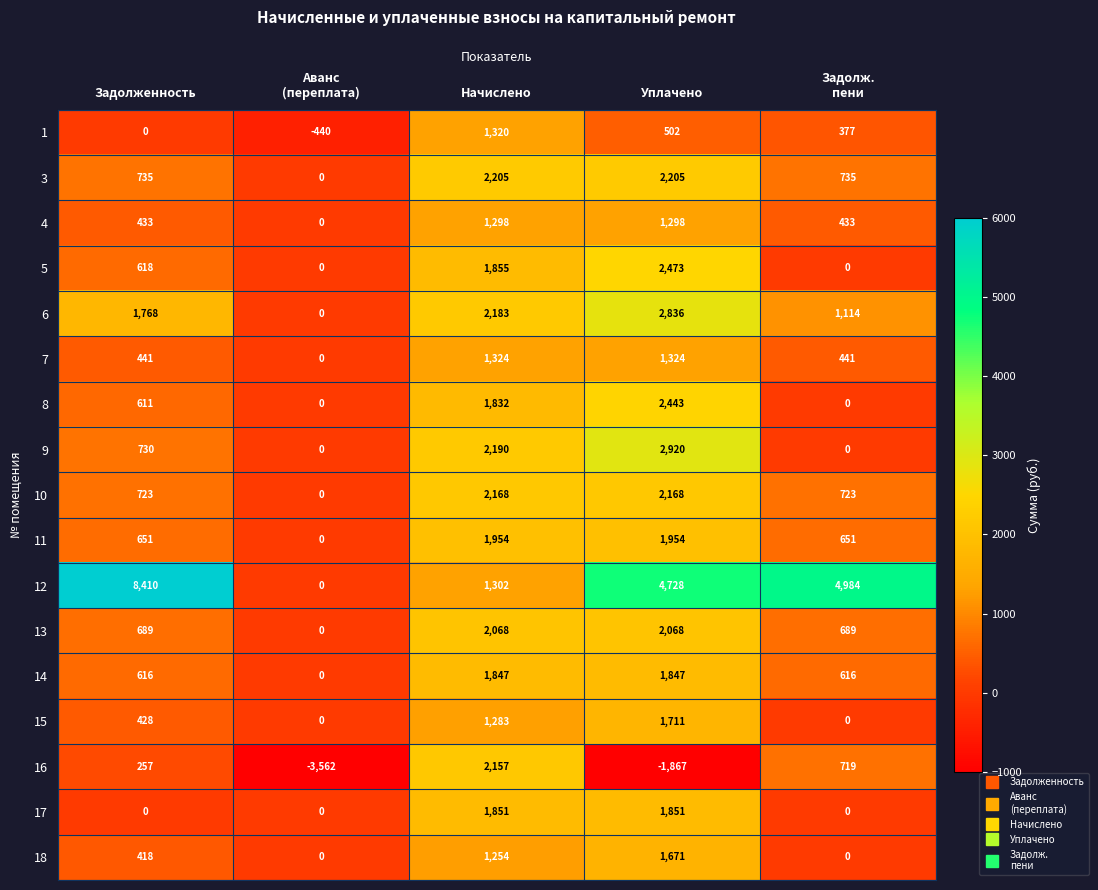

At which category does the chart reach its minimum across all series?

Аванс
(переплата)